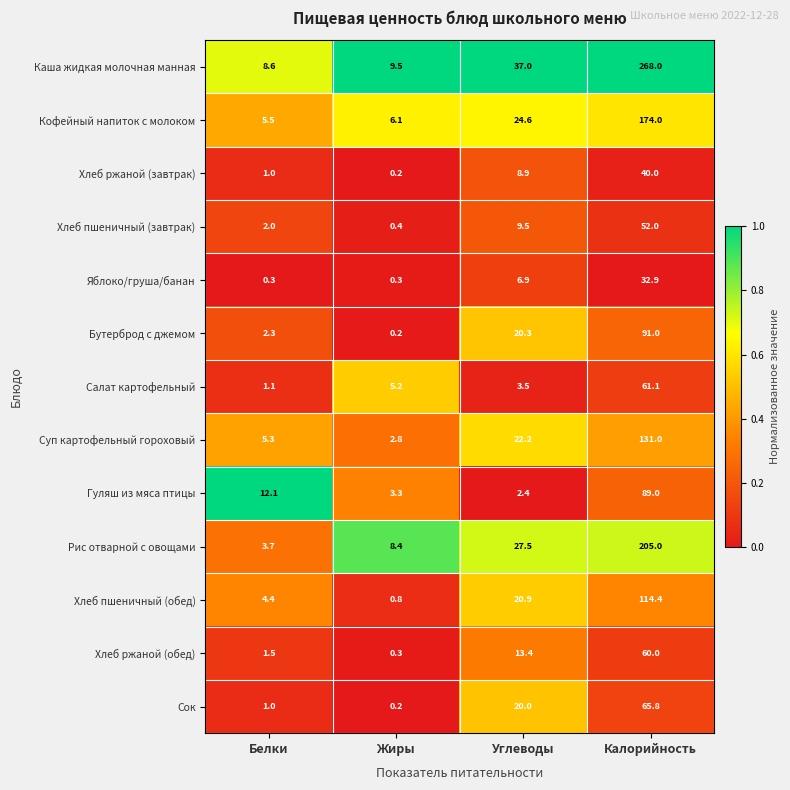

The value of Хлеб ржаной (обед) at Белки is 1.5. True or false?

True